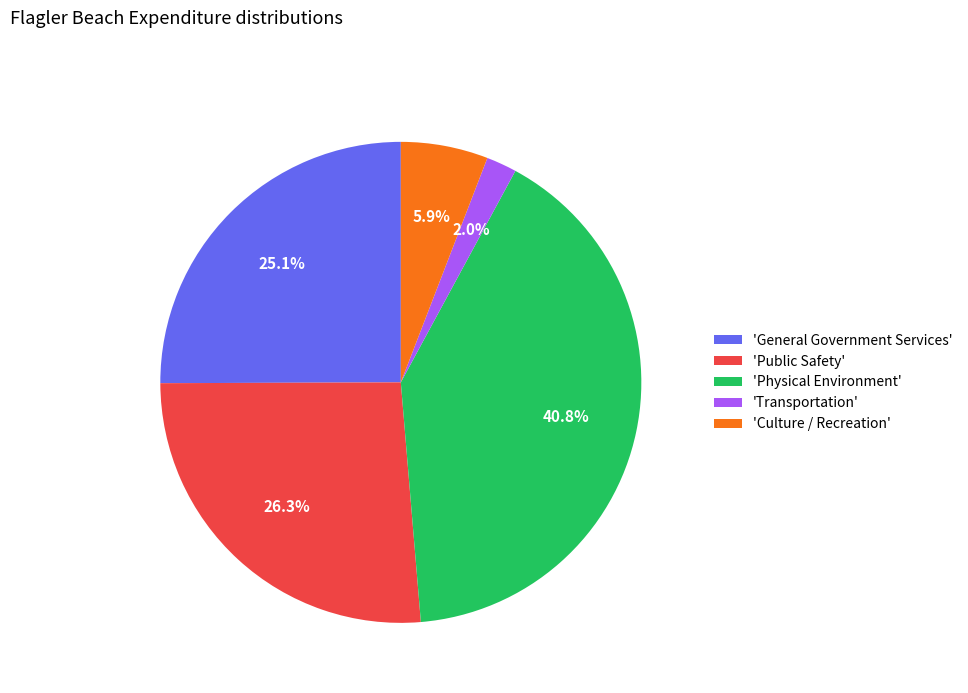

Does 'Public Safety' represent more than half of the total?

No